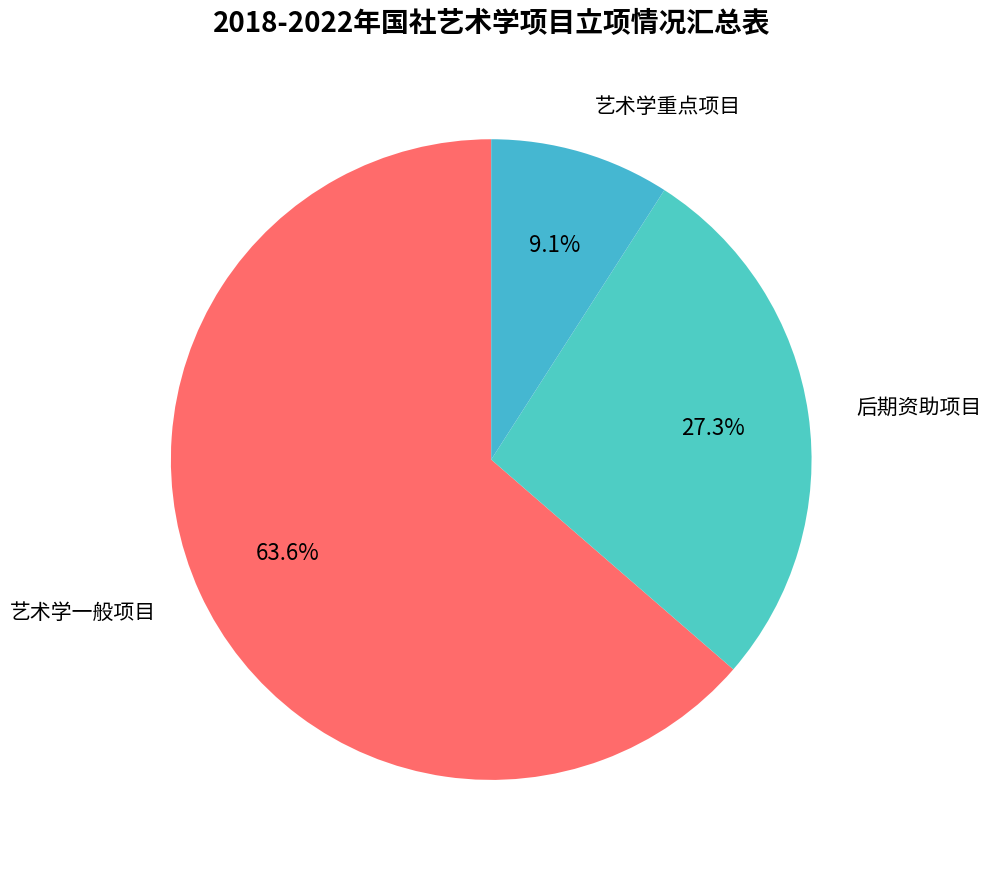

Approximately how many times larger is the value at 后期资助项目 compared to 艺术学重点项目?

3.0